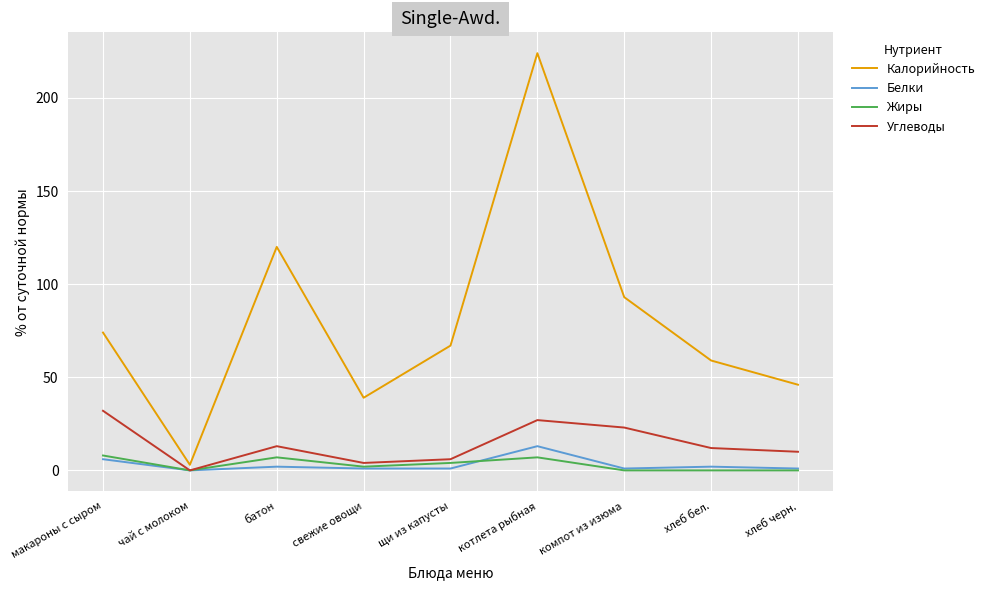

Which series has the largest range (max minus min)?

Калорийность